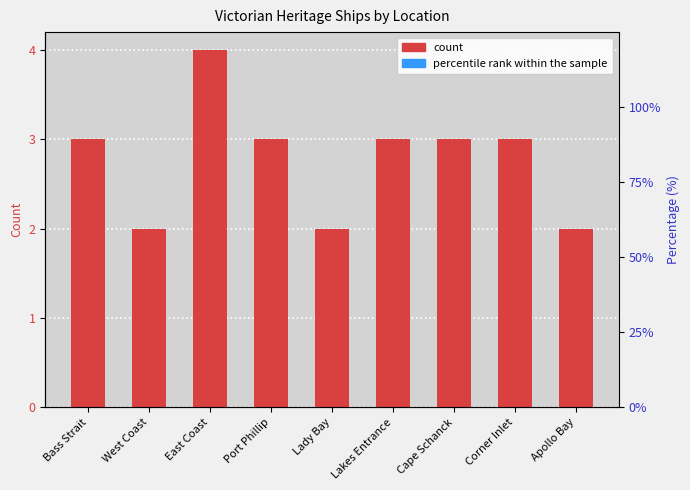

What is the label of the 3rd bar from the right?

Cape Schanck